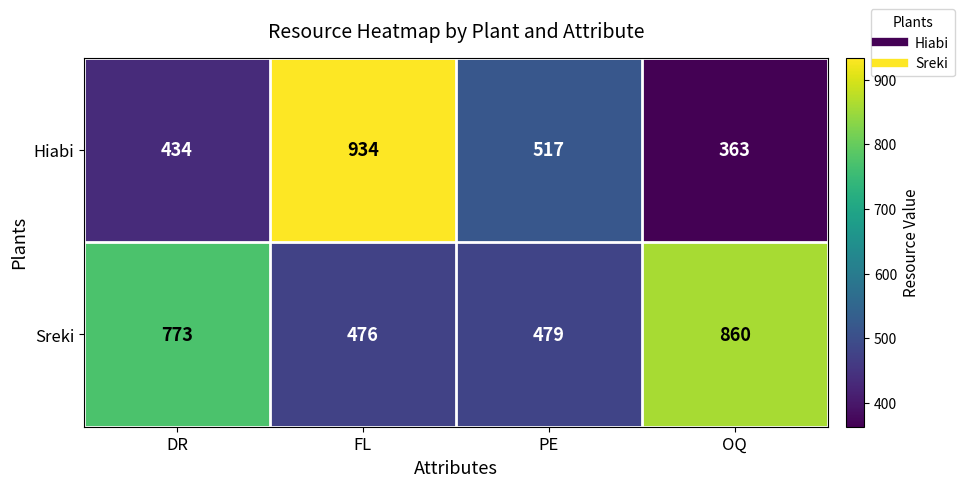

True or false: Hiabi has a value of 434 at DR.

True